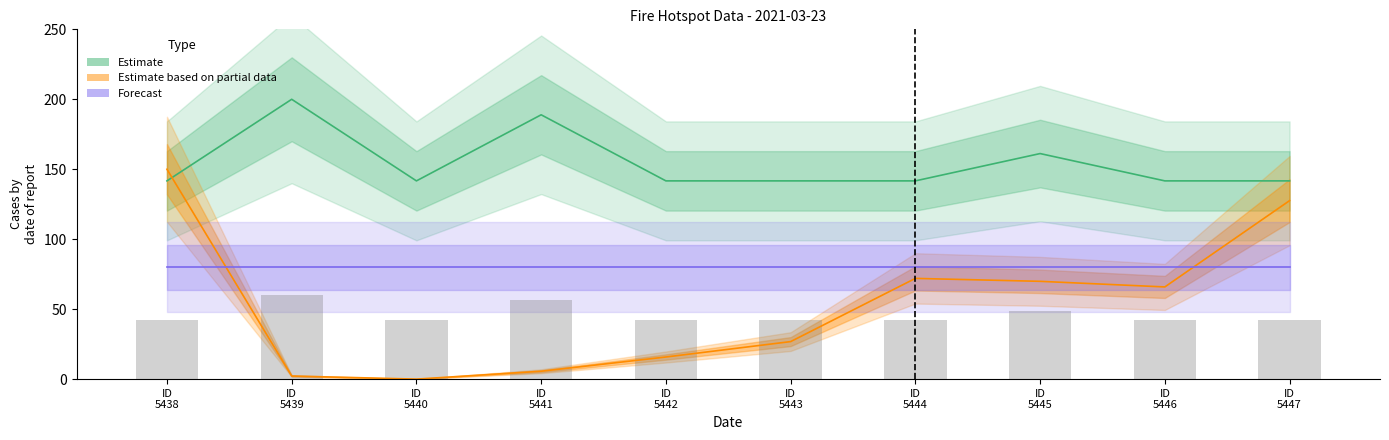

The value of radius kemungkinan at ID 5439 is 95.7. True or false?

False